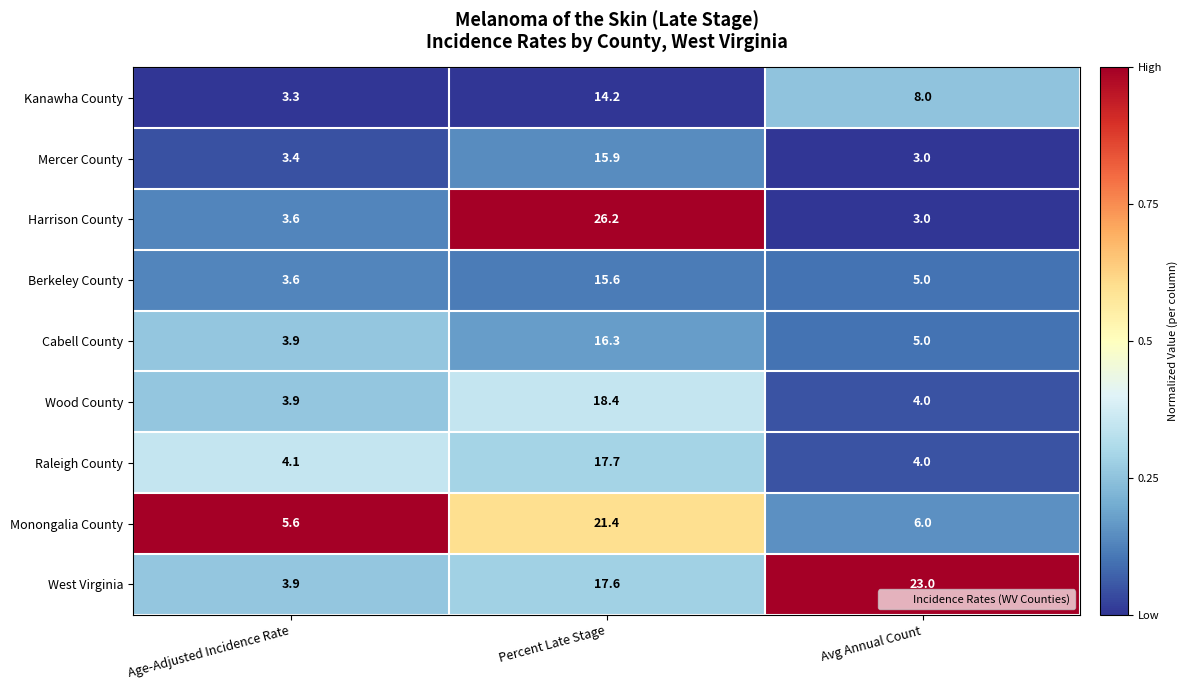

What value does the Wood County series have at Avg Annual Count?

4.0